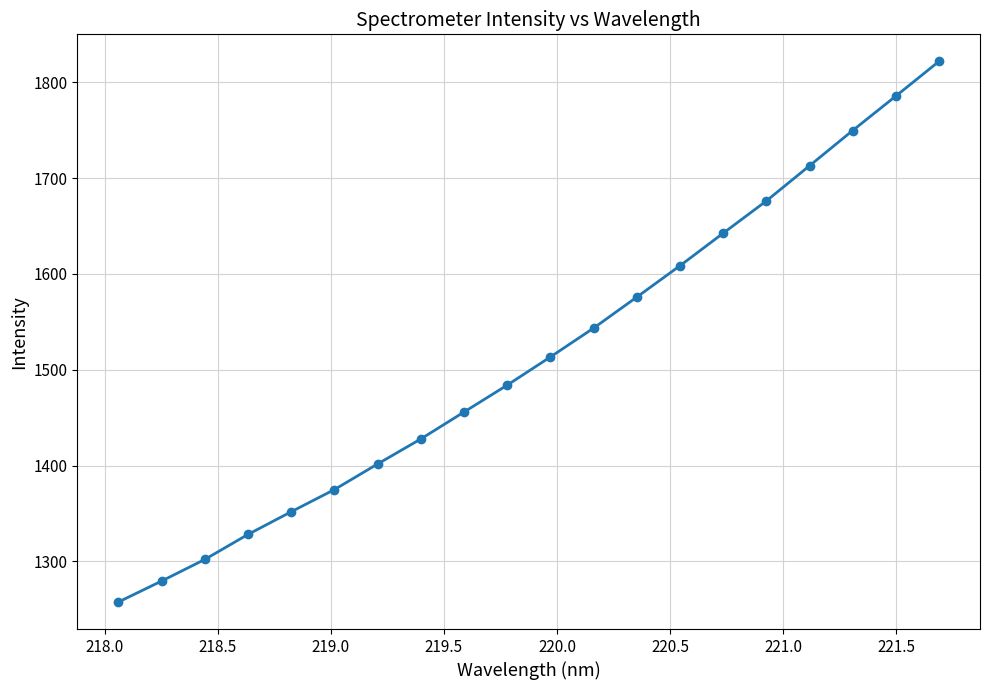

What is the maximum value shown in the chart?

1821.9